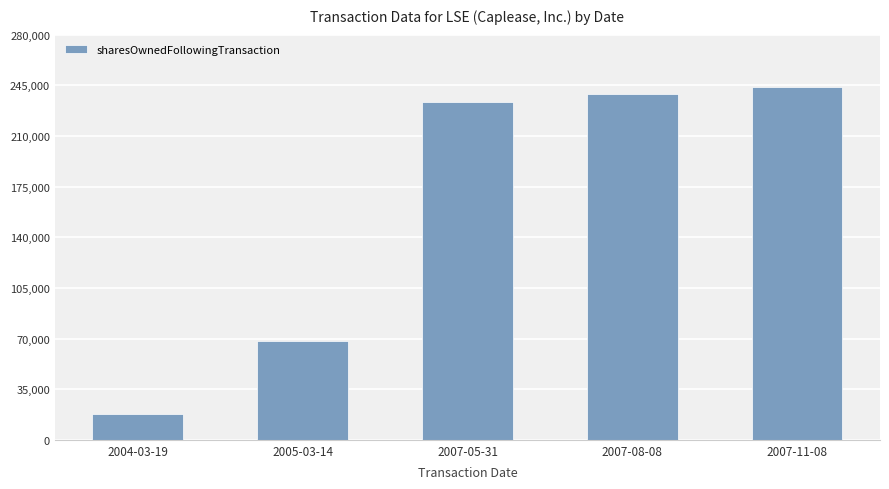

What is the sum of the values at 2007-11-08 and 2004-03-19?

261395